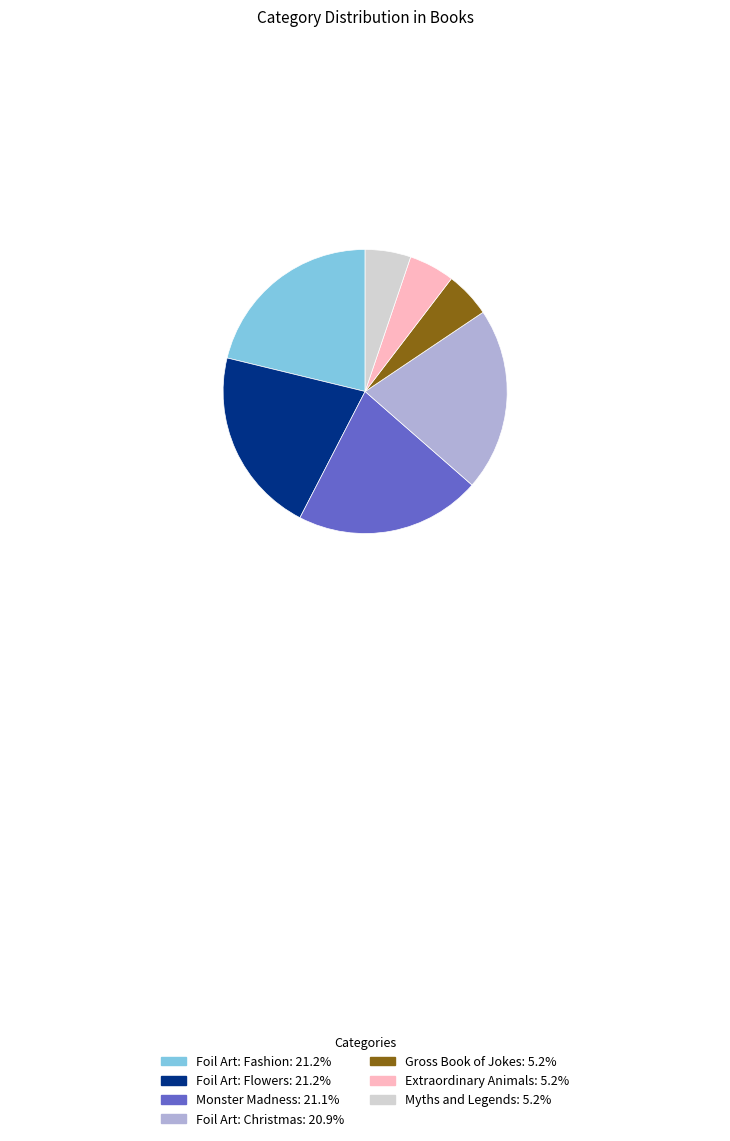

Does Foil Art: Christmas represent more than half of the total?

No